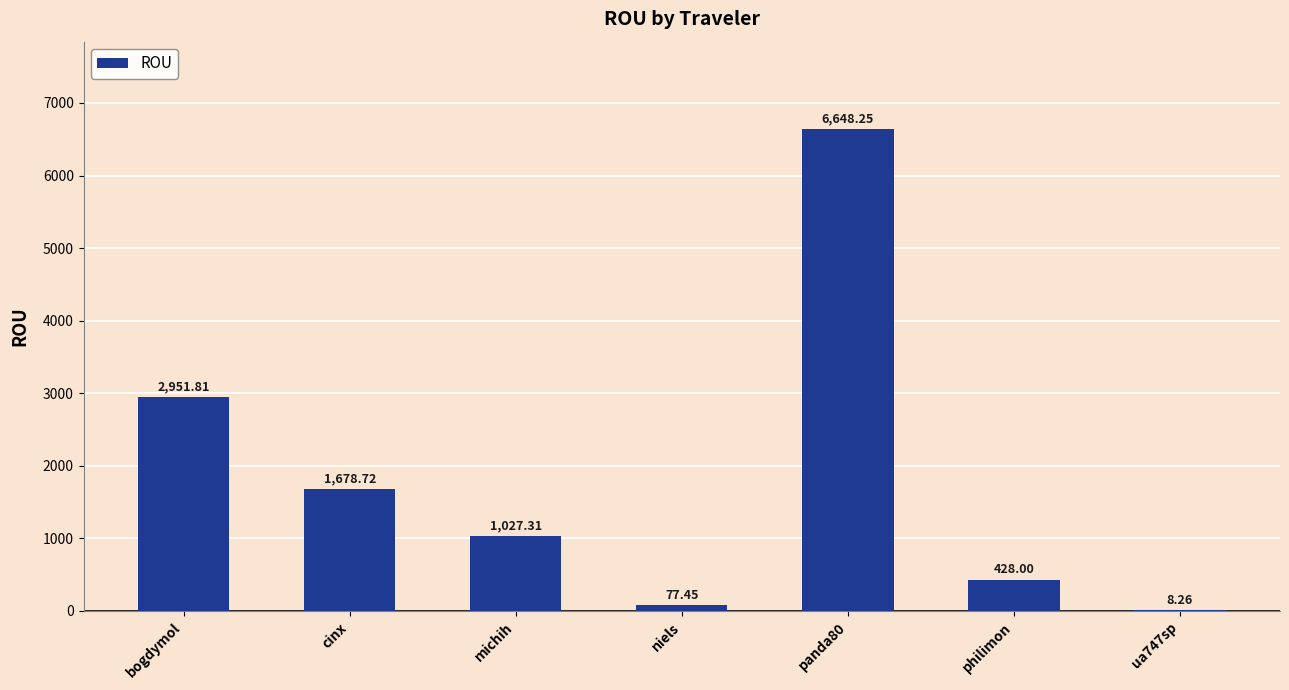

What is the sum of the values at cinx and niels?

1756.2